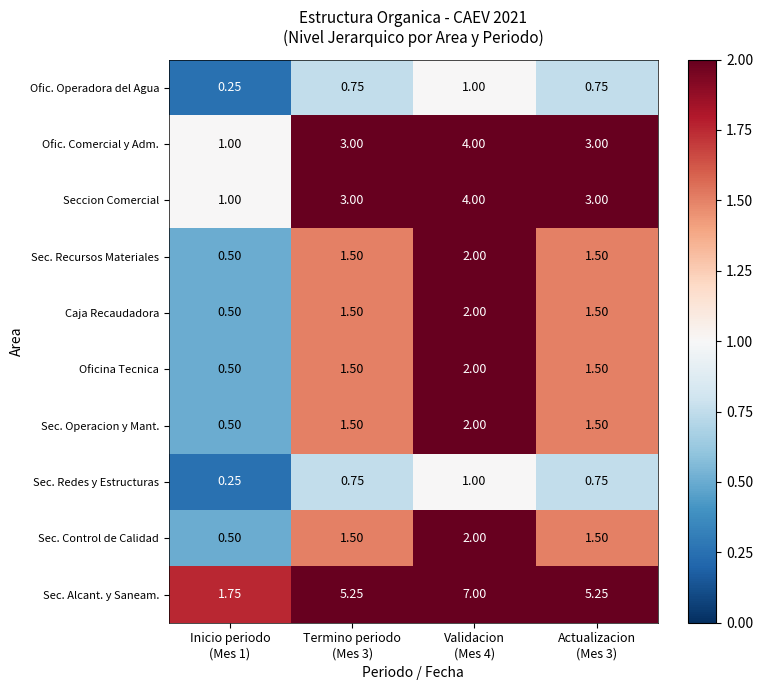

Which series has the widest spread of values?

Sec. Alcant. y Saneam.